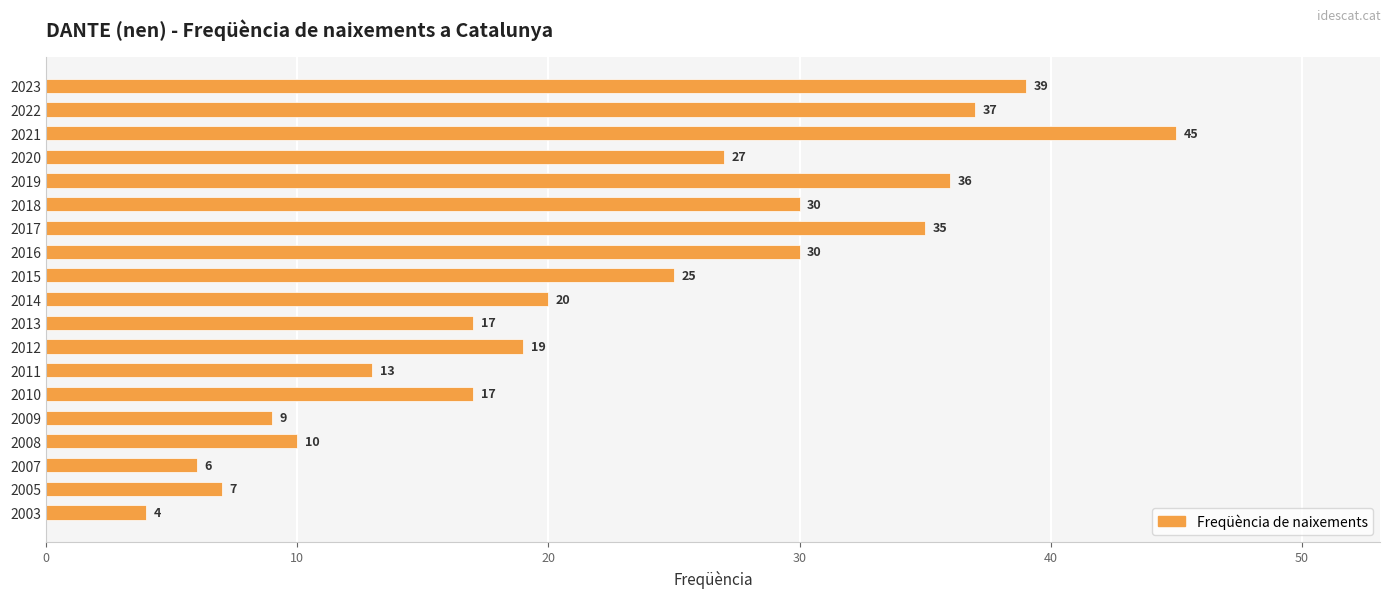

Where is the data nearest to the value 24?

2015